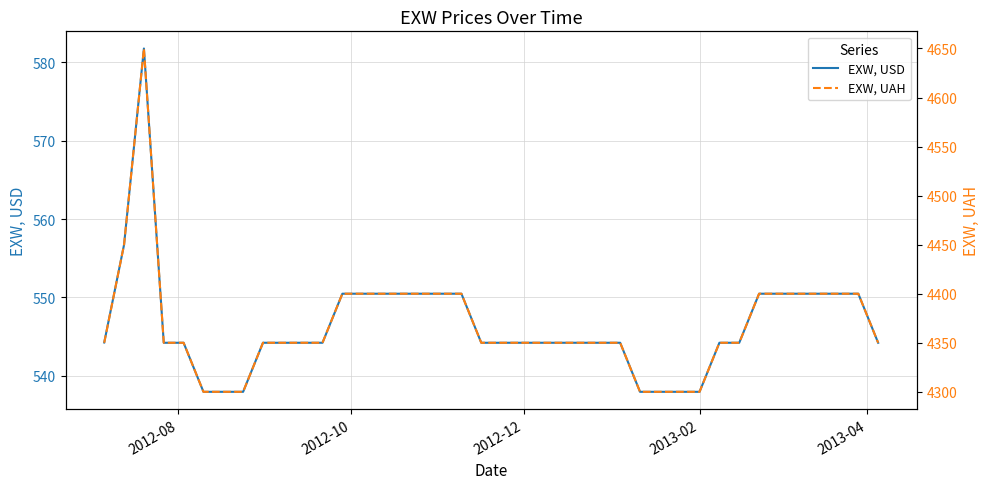

True or false: EXW, UAH and EXW, USD cross at least once.

False